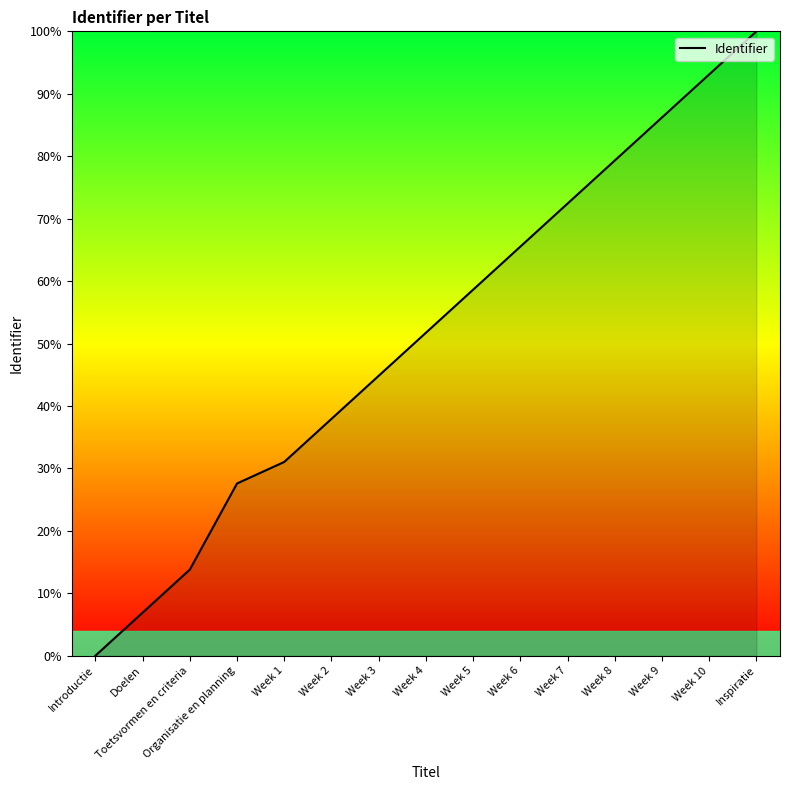

What is the change in value from Week 8 to Week 9?

+6.9